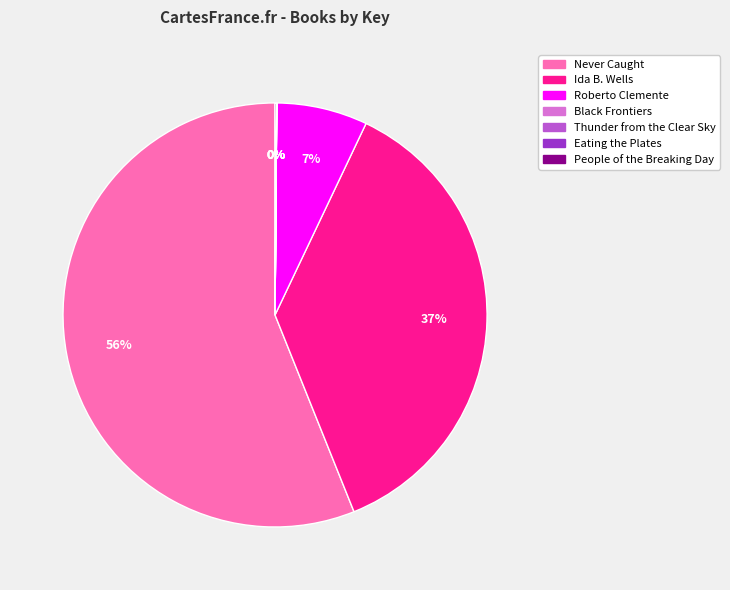

To the nearest percent, what is the average slice percentage?

14%